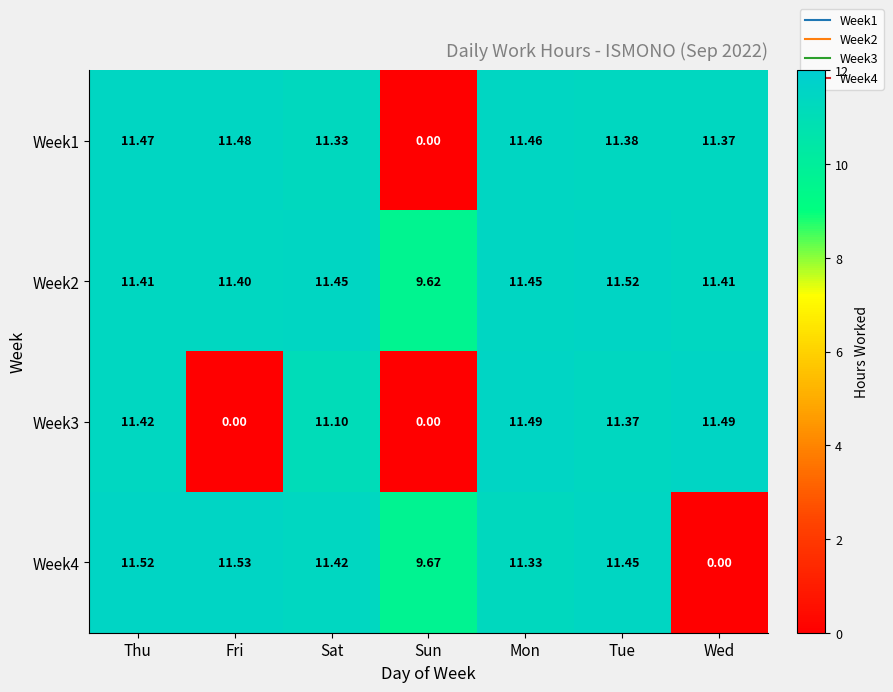

At which category is the sum across all series the highest?

Thu